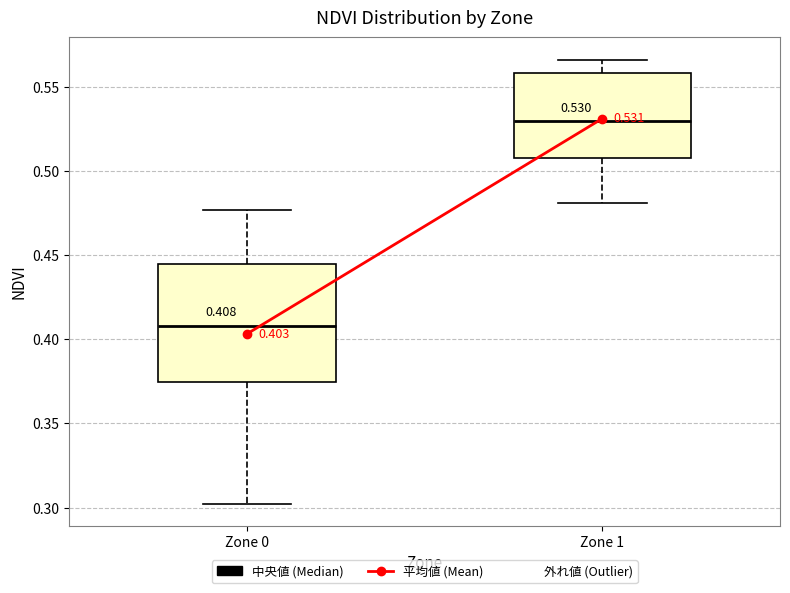

Comparing the boxes themselves (not the whiskers), which one is the tallest?

Zone 0